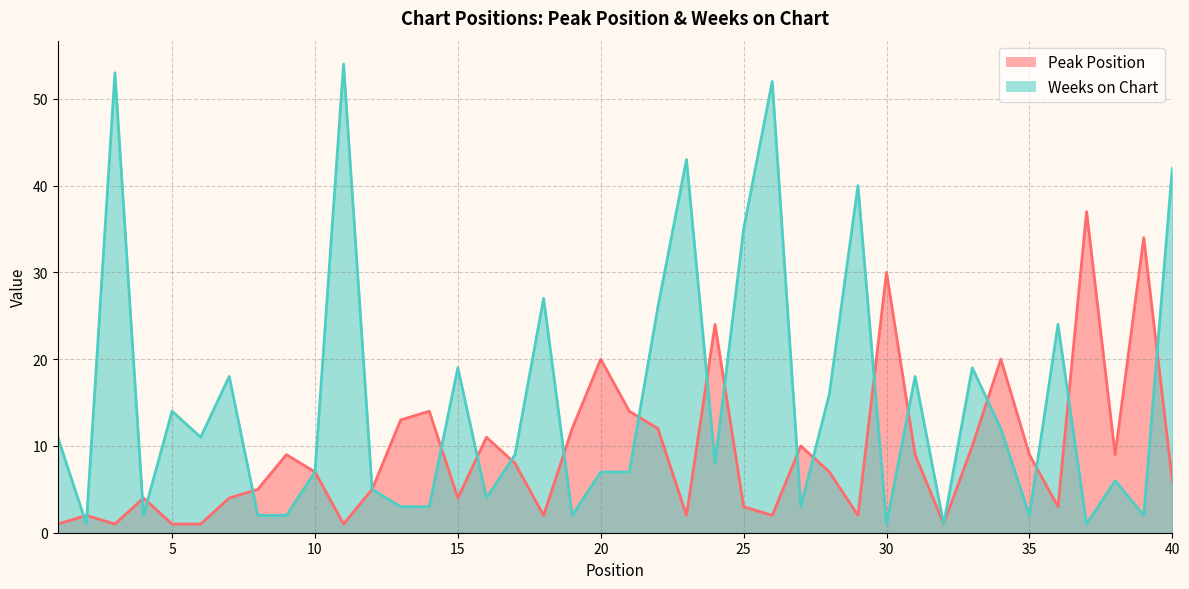

What is the difference between the highest and lowest values at 40?

36